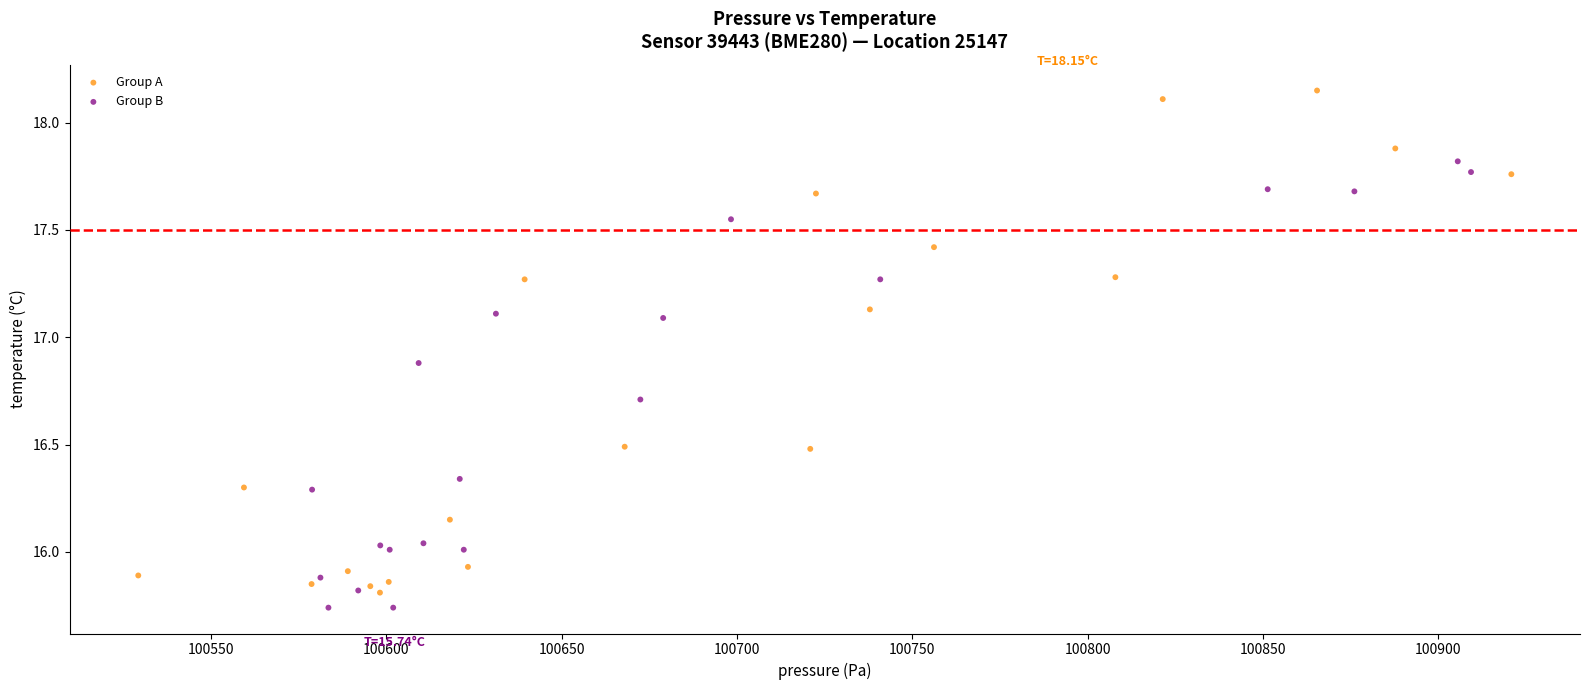

Which series has the widest spread of Y values?

Group A